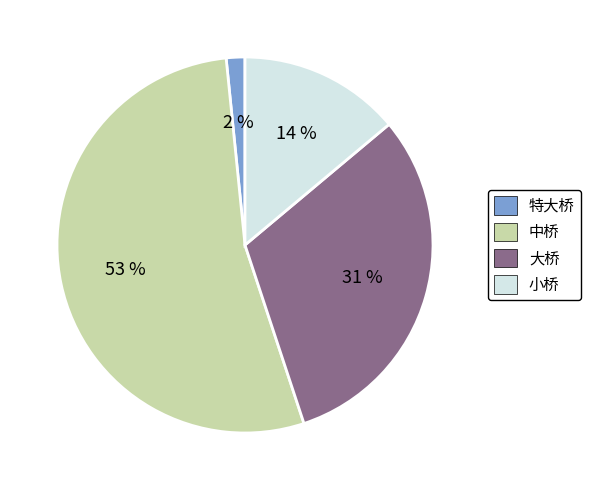

Does any single category account for the majority?

Yes